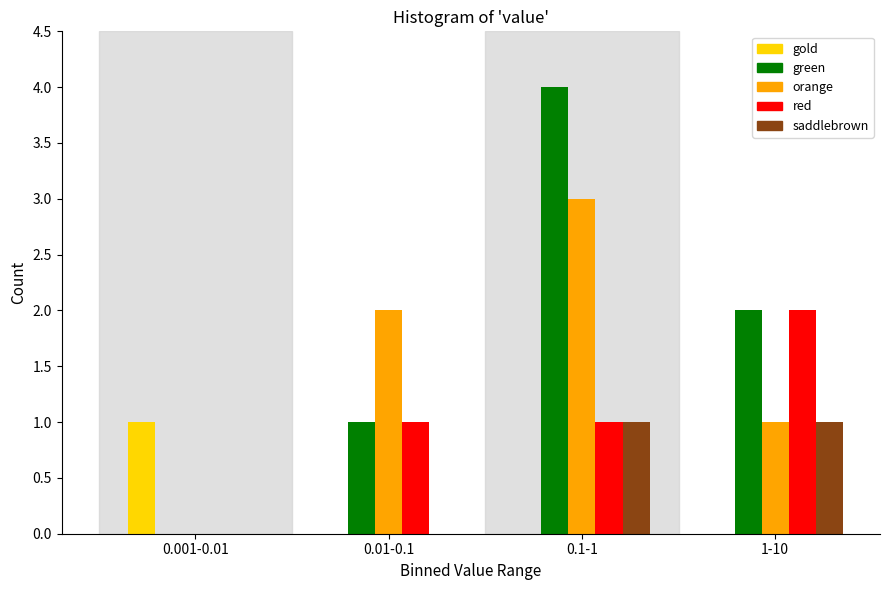

Reading left to right, what are all the values shown in this chart?

gold: 0.001-0.01=1	0.01-0.1=0	0.1-1=0	1-10=0
green: 0.001-0.01=0	0.01-0.1=1	0.1-1=4	1-10=2
orange: 0.001-0.01=0	0.01-0.1=2	0.1-1=3	1-10=1
red: 0.001-0.01=0	0.01-0.1=1	0.1-1=1	1-10=2
saddlebrown: 0.001-0.01=0	0.01-0.1=0	0.1-1=1	1-10=1